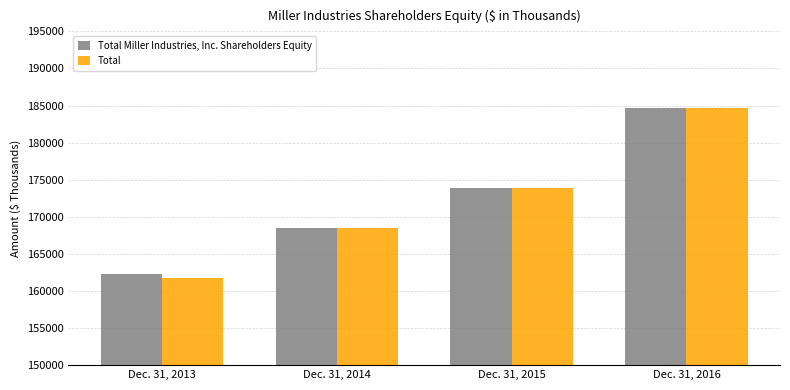

Does the chart contain stacked bars?

No